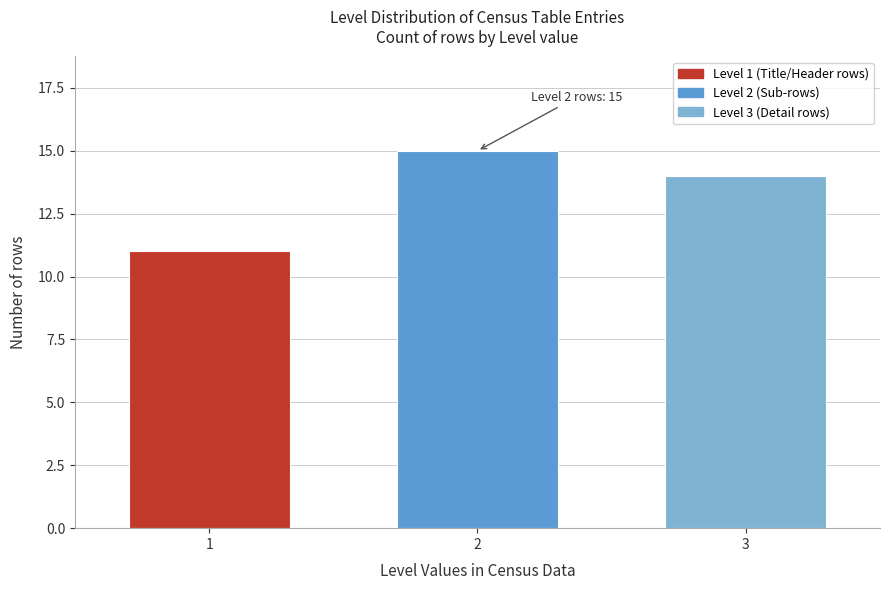

Reading left to right, transcribe all the data shown in this chart.

1=11	2=15	3=14